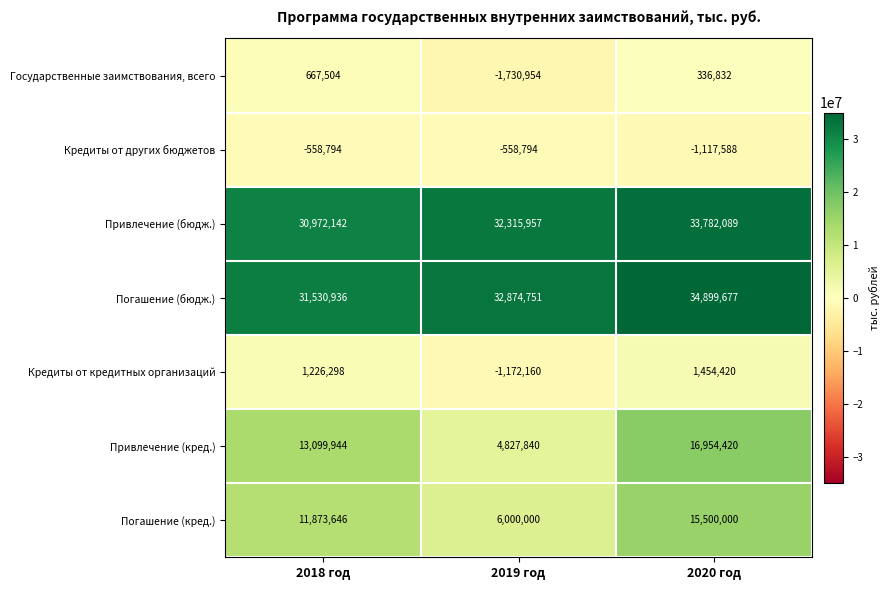

What is the total value across all series at 2018 год?

88811676